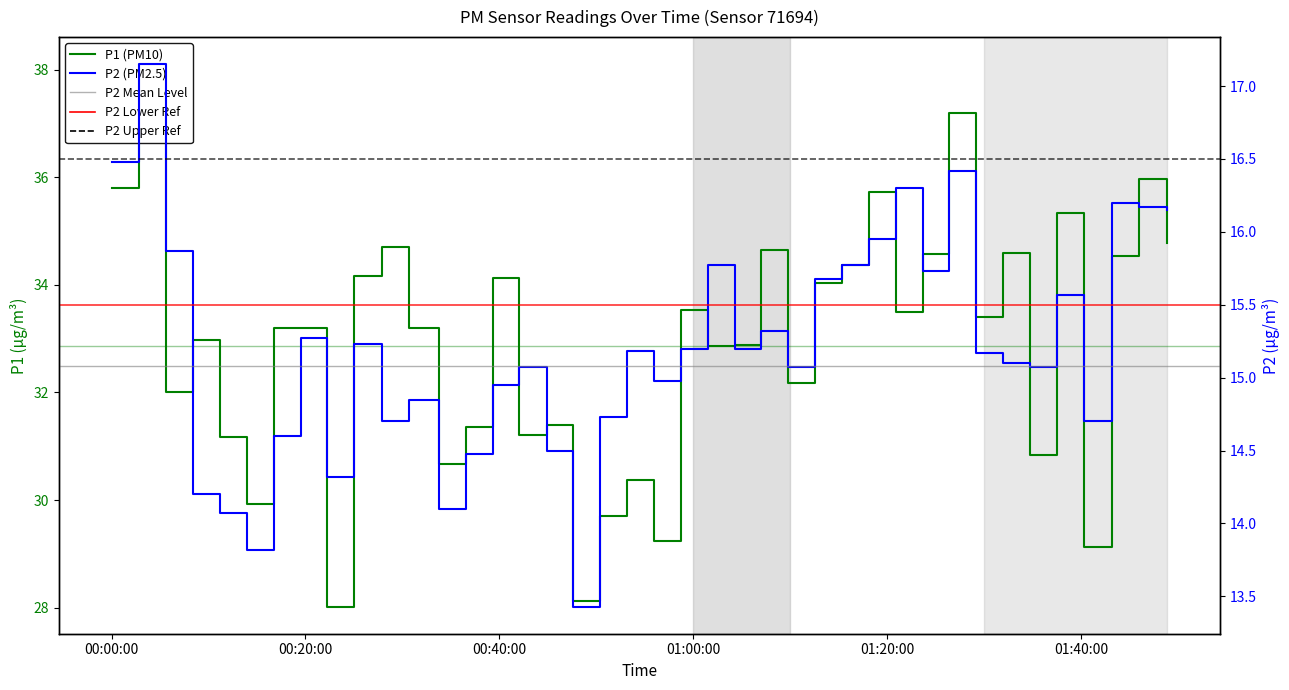

What is the average value of the P2 series?

15.2